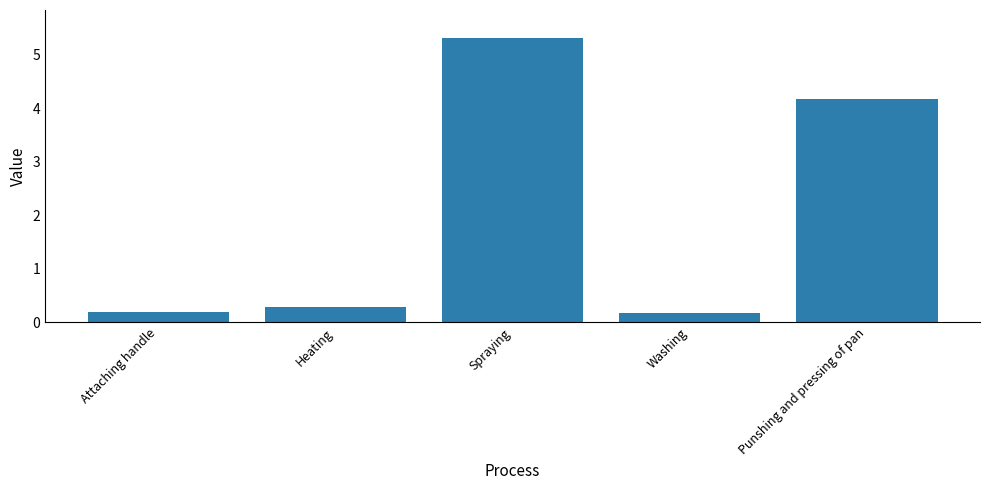

Between Washing and Heating, which is larger?

Heating